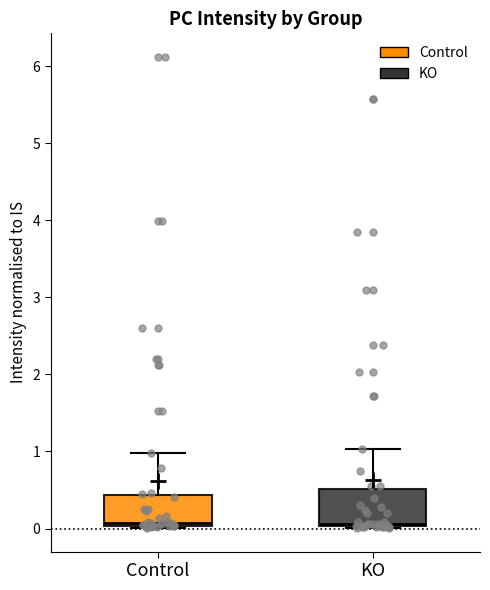

Reading left to right, read every box against the y-axis: the position of its median line, the range the box covers, and the ends of its whiskers. The values are not printed on the chart, so give them approximately, as read against the axis.

Control: median 0.1, box 0.0 to 0.4, whiskers 0.0 to 1.0
KO: median 0.1, box 0.0 to 0.5, whiskers 0.0 to 1.0